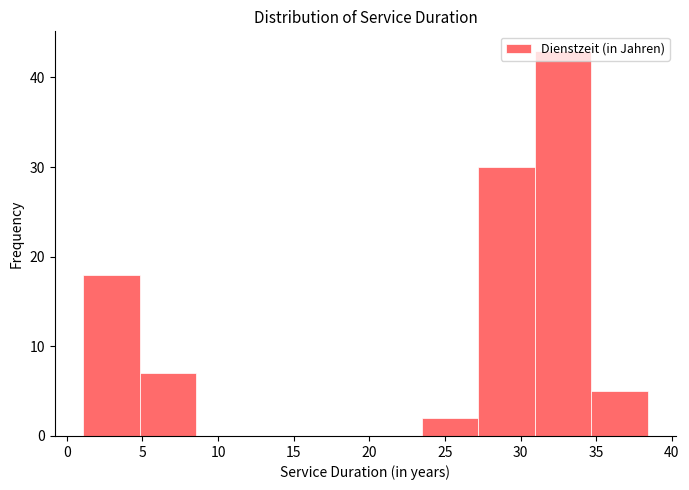

How tall is the bar that spans 27.0 to 31.0 on the x-axis? Neither the bar edges nor the heights are printed on the chart, so give them approximately, as read against the axes.

30